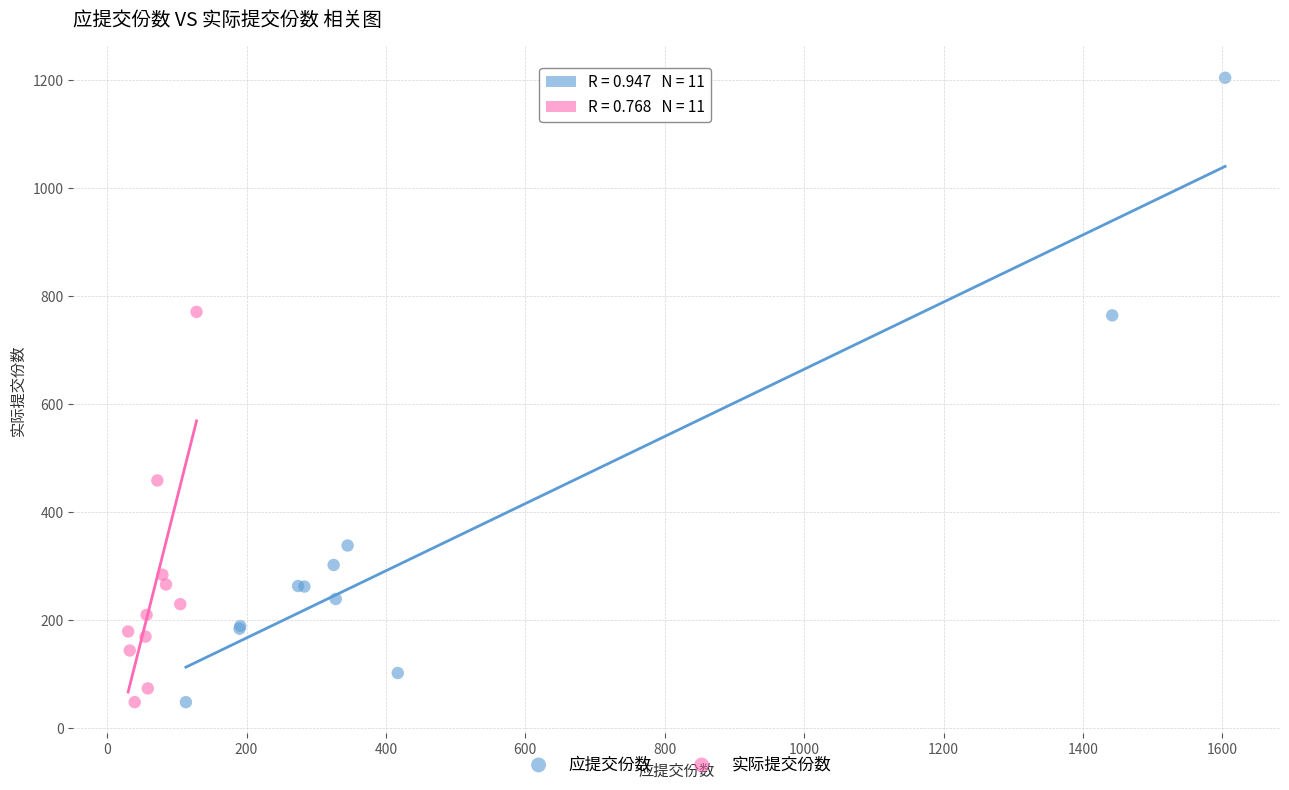

Which series contains the highest Y value?

应提交份数